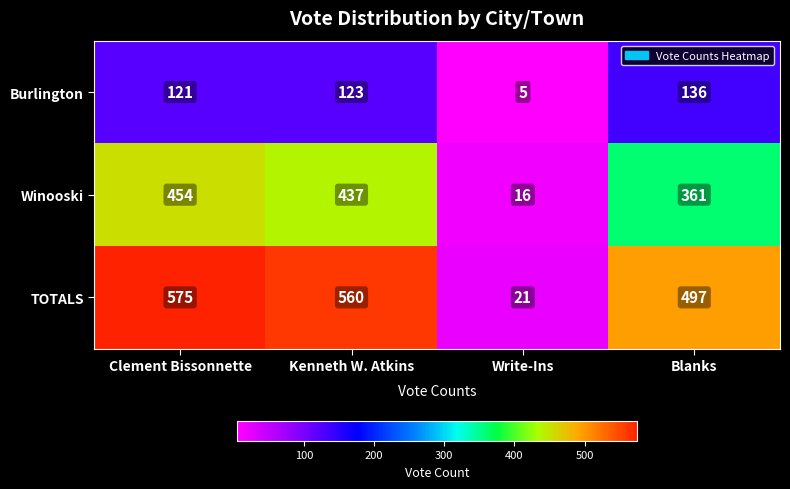

What is the difference between the Winooski values at Blanks and Write-Ins?

345